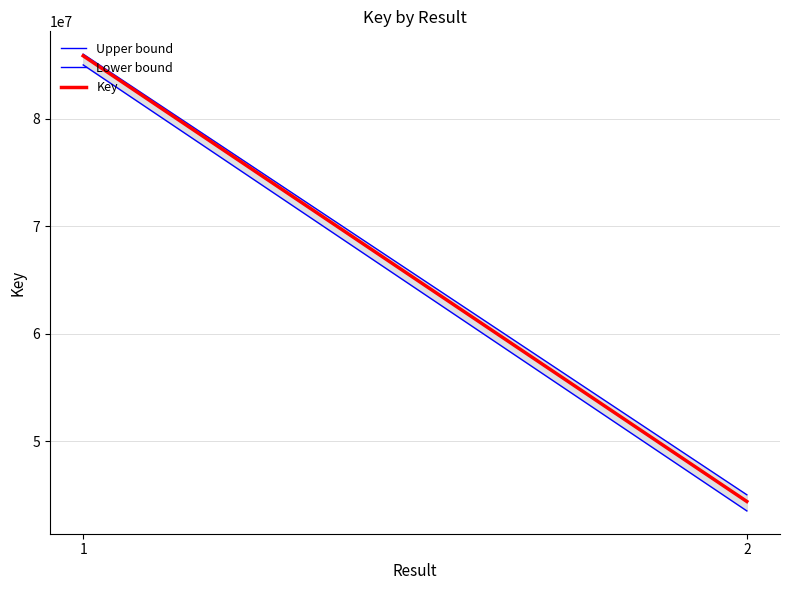

List the labels in order of Key value, largest first.

1, 2